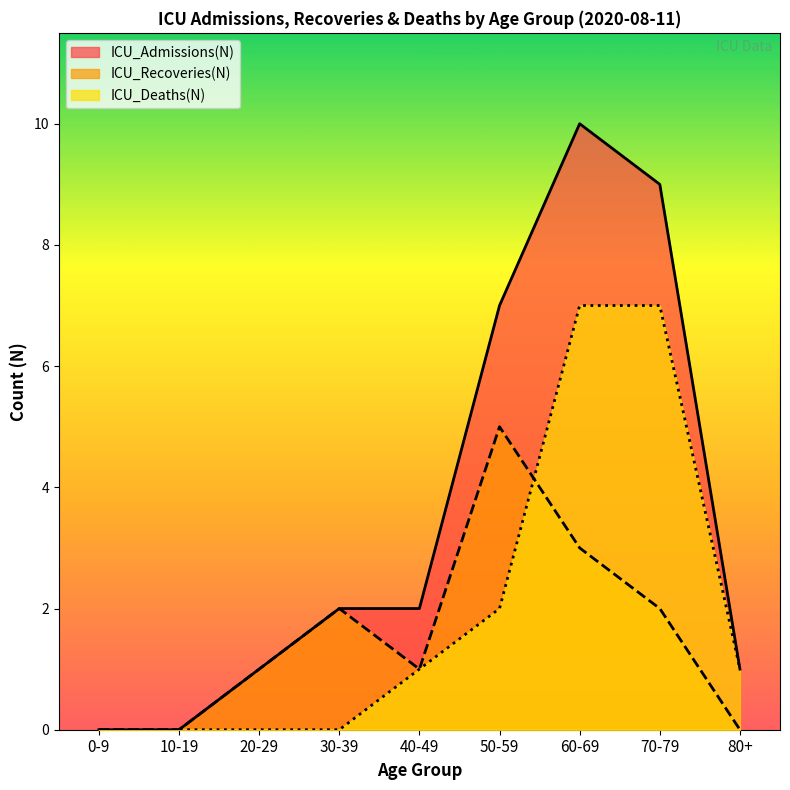

Where is ICU_Recoveries(N) nearest to the value 2?

30-39